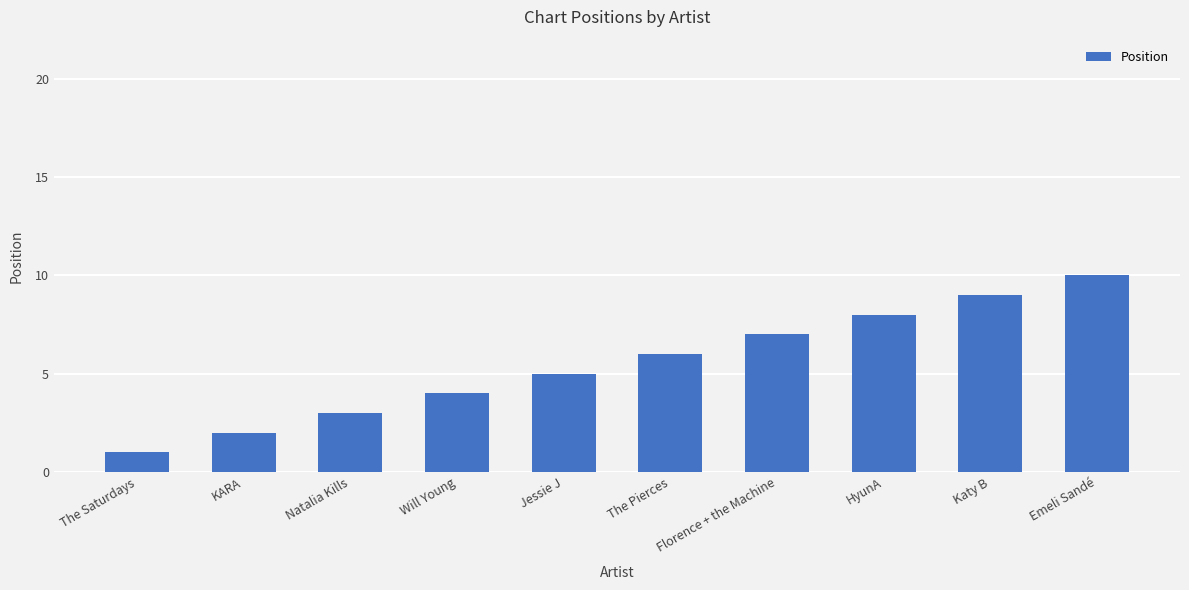

Which label corresponds to the smallest value in the chart?

The Saturdays